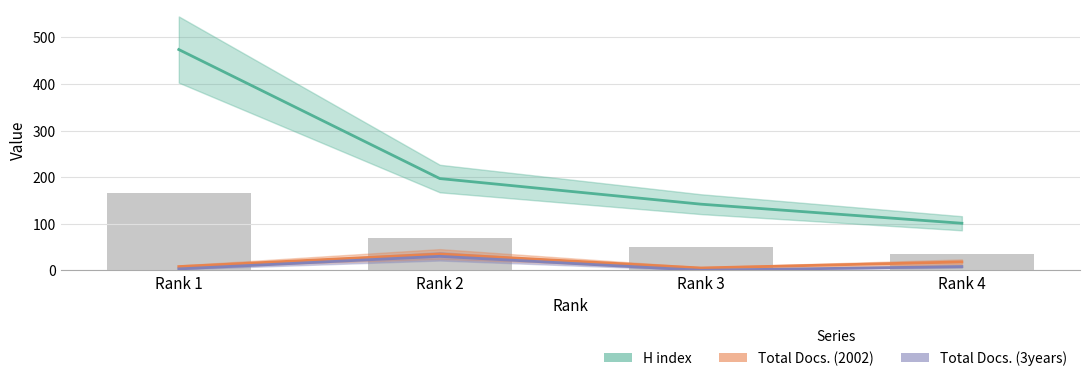

What is the total value across all series at Rank 1?

485